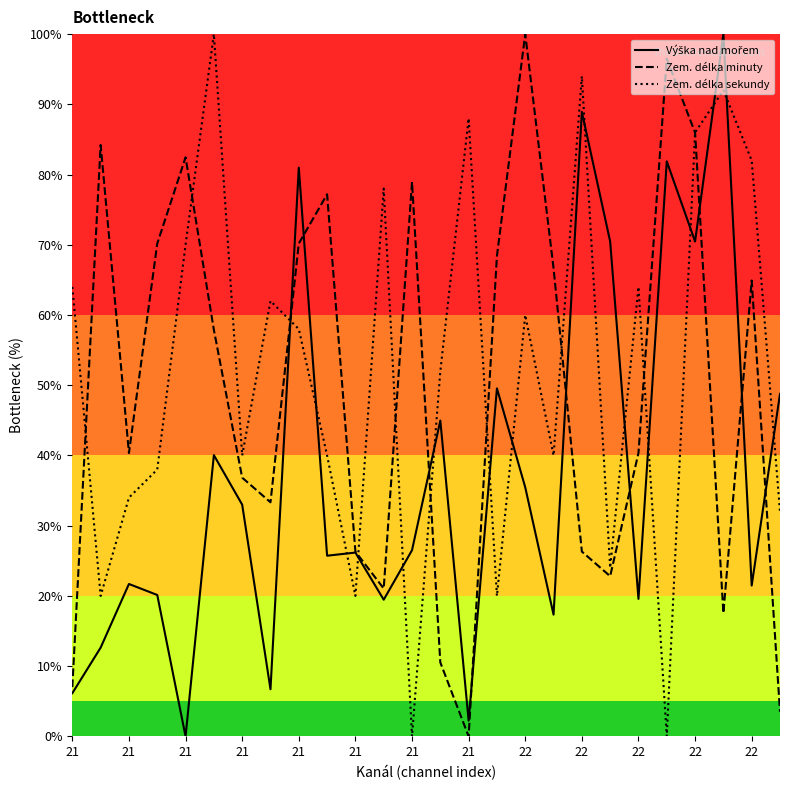

At how many categories does at least one series exceed 27?

25